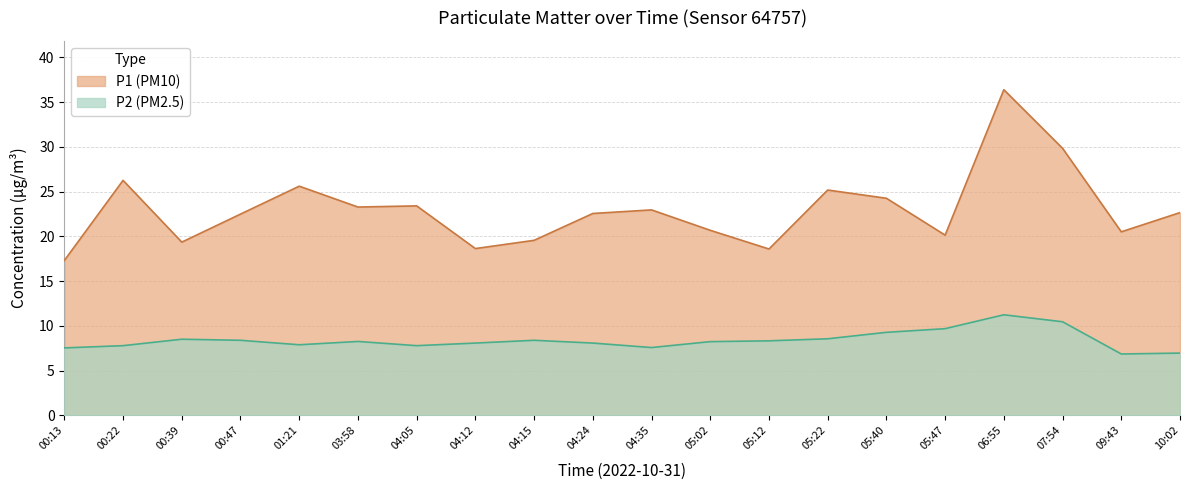

In P2, how many points are lower than both neighbors (excluding endpoints)?

4